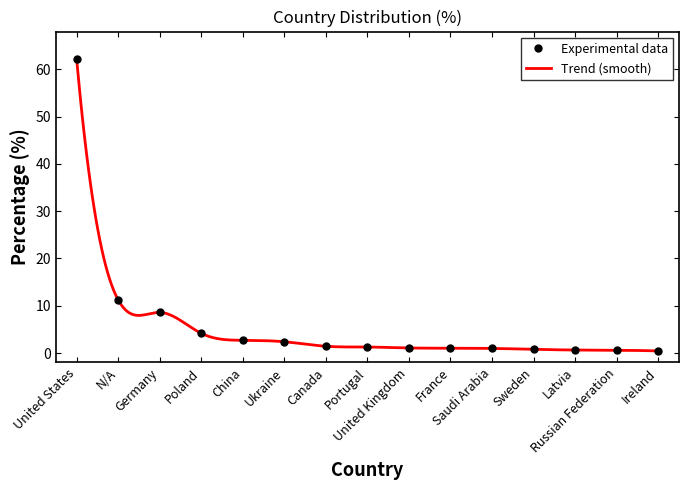

What is the sum of the values at Ukraine and Saudi Arabia?

3.3